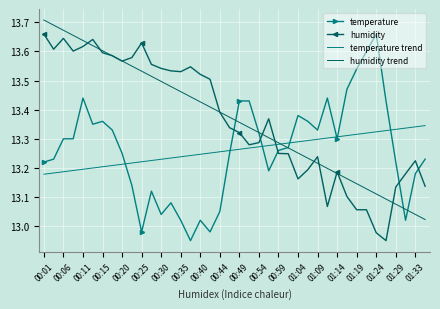

True or false: humidity trend and temperature intersect in this chart.

True